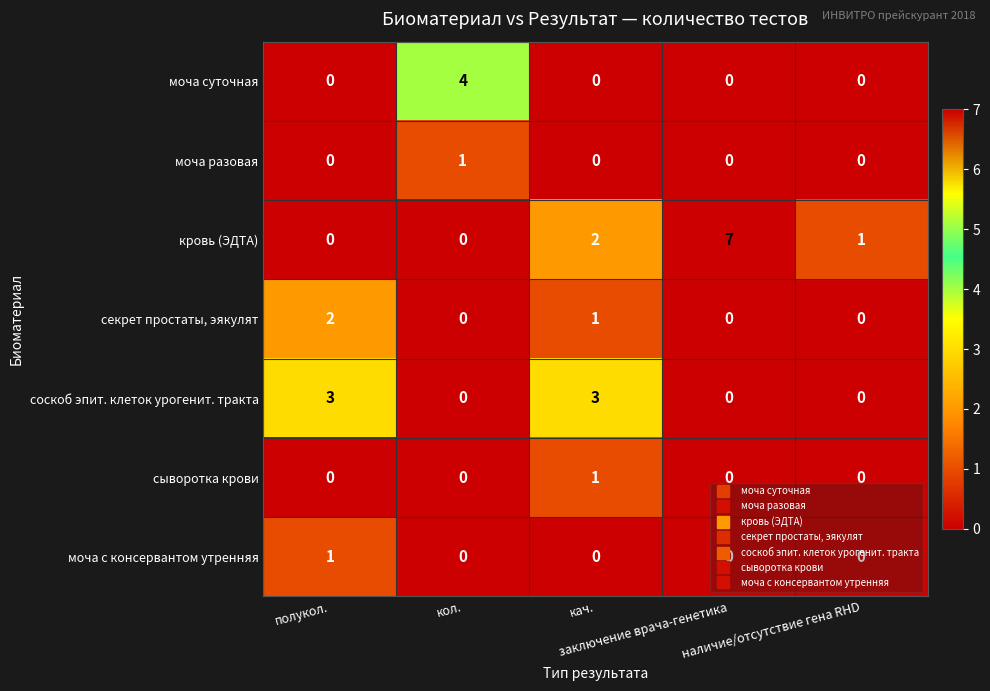

Count the number of categories in the chart.

5